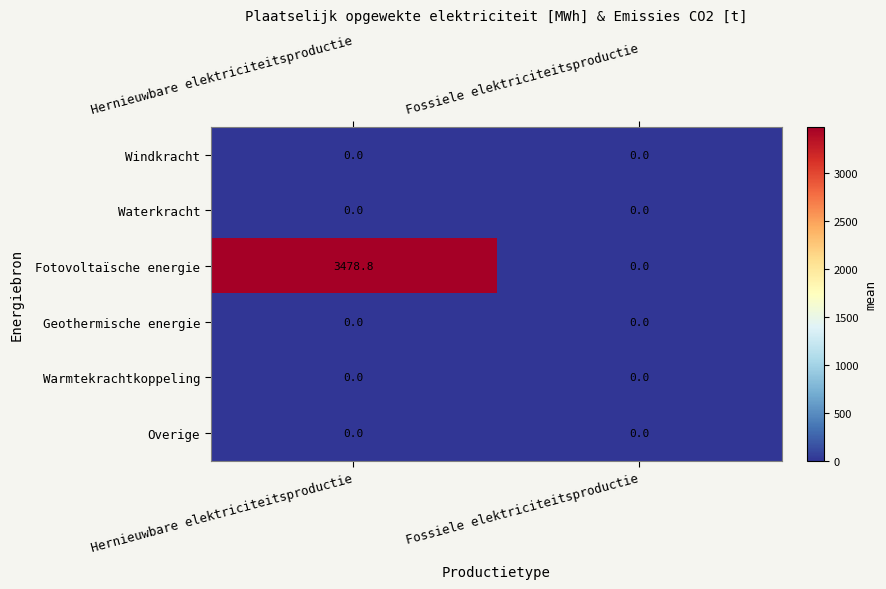

At which label does Fotovoltaïsche energie first exceed 3478?

Hernieuwbare elektriciteitsproductie